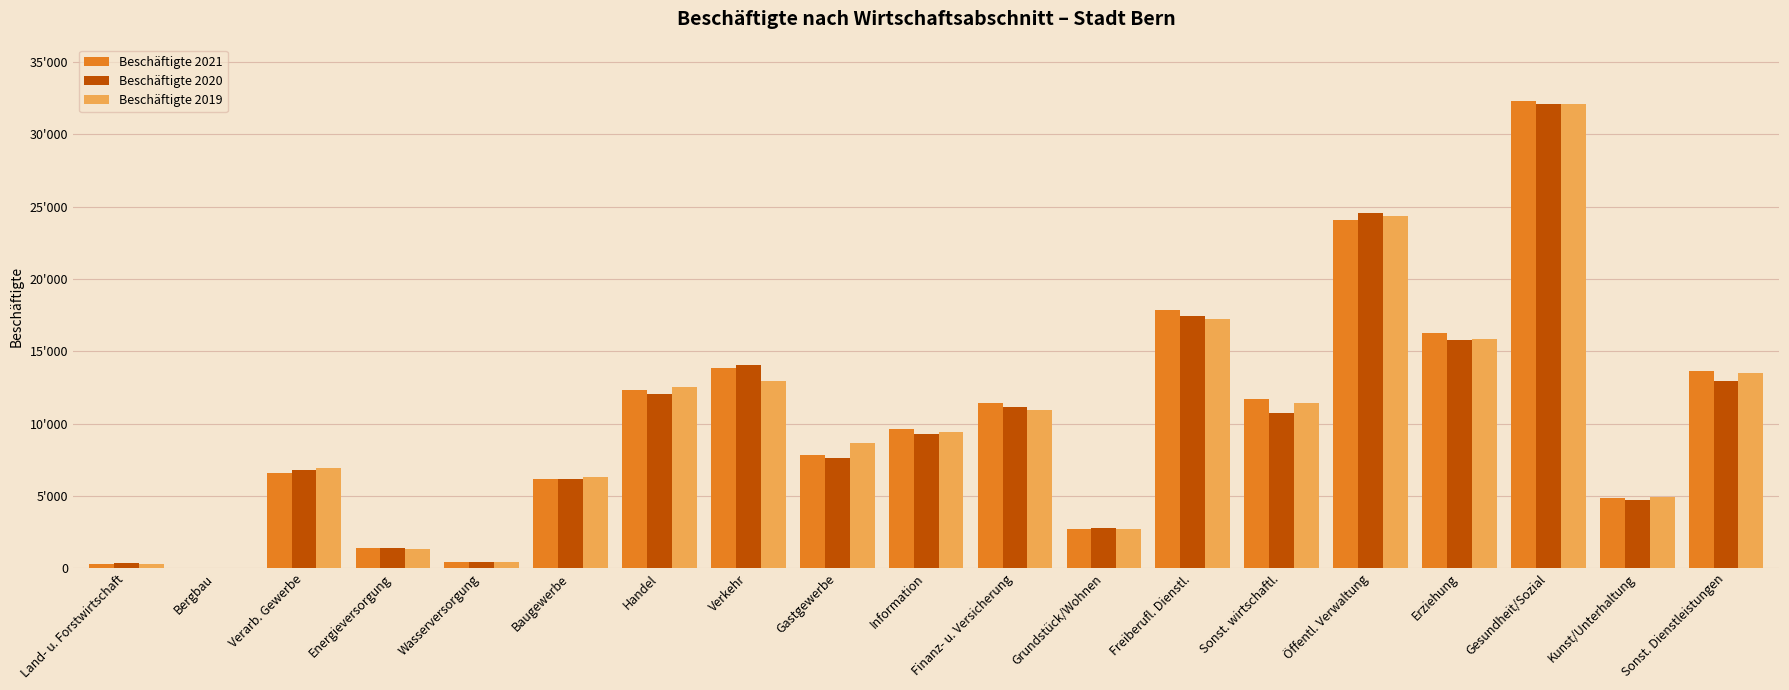

At which label does Beschäftigte 2019 reach its peak?

Gesundheit/Sozial